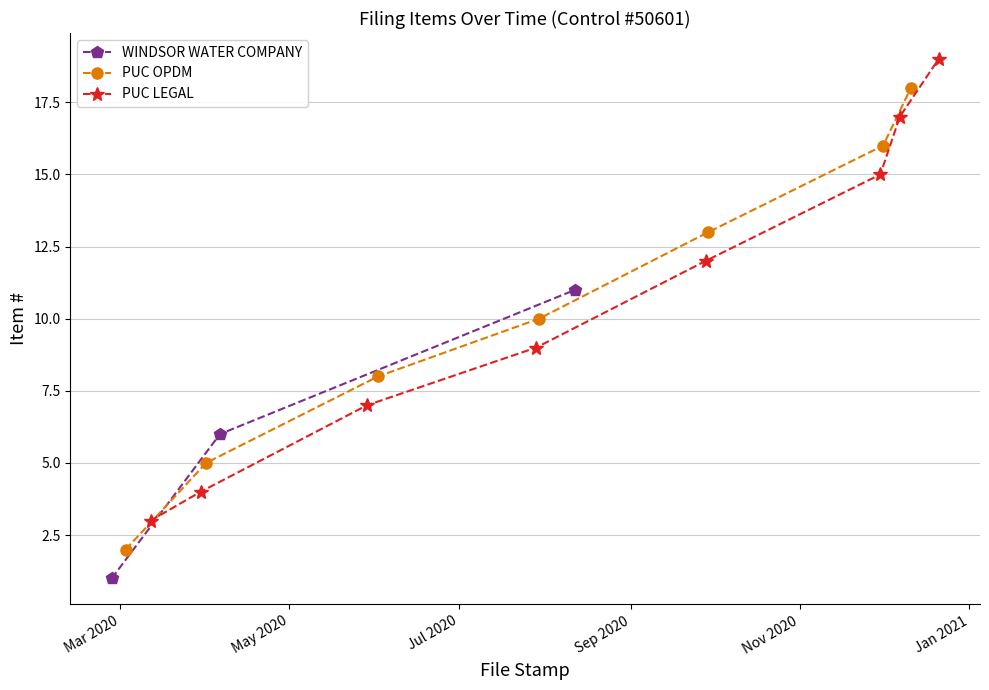

What is the value of the WINDSOR WATER COMPANY point at the 3rd from the left?

11